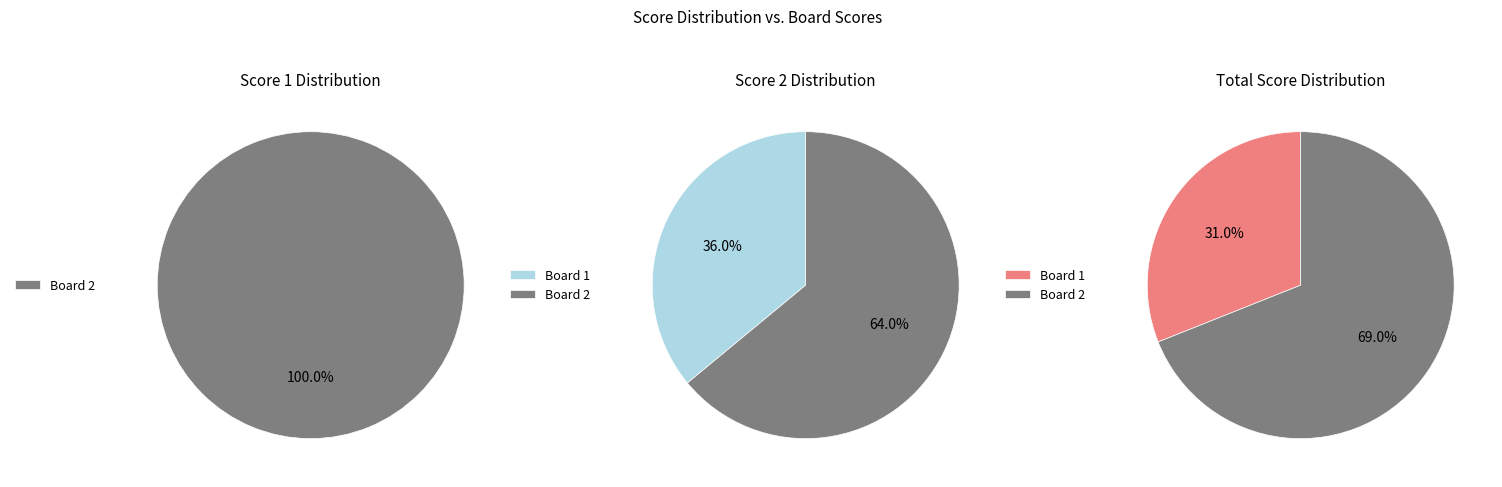

Which slice represents more than half of the pie?

Board 2